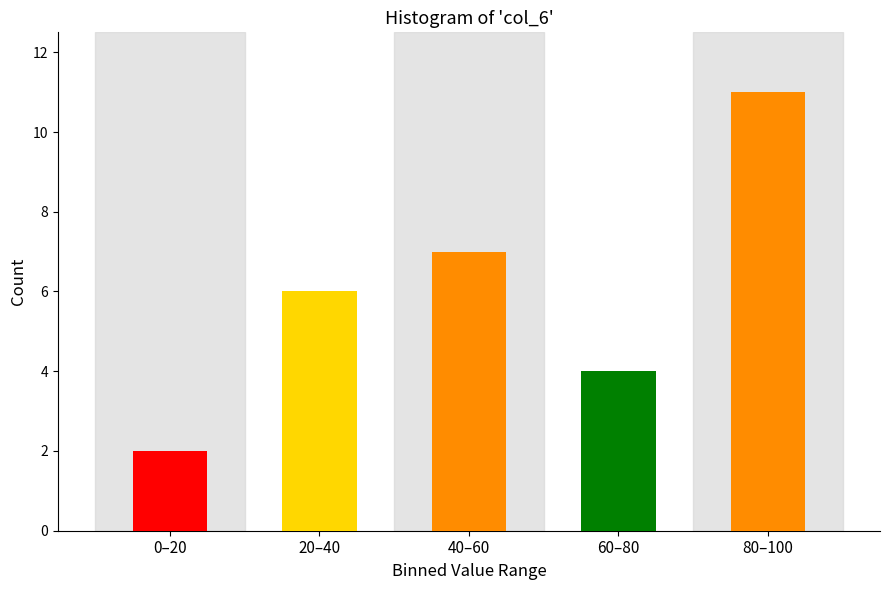

Reading right to left, transcribe all the data shown in this chart.

11	4	7	6	2